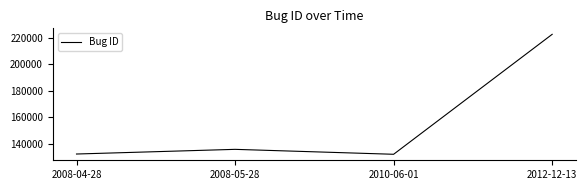

What is the average value?

155819